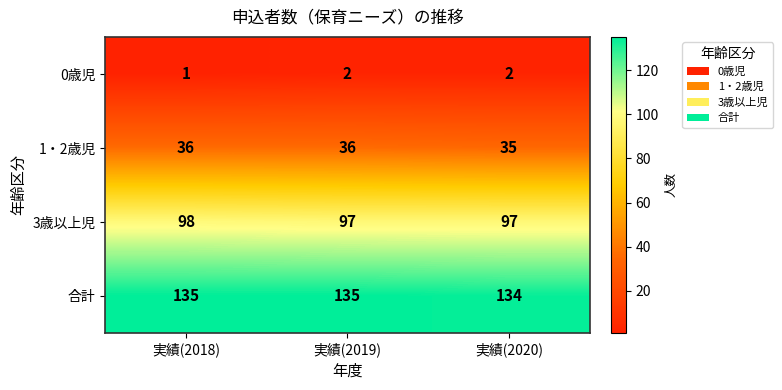

What is the minimum value shown in the chart?

1